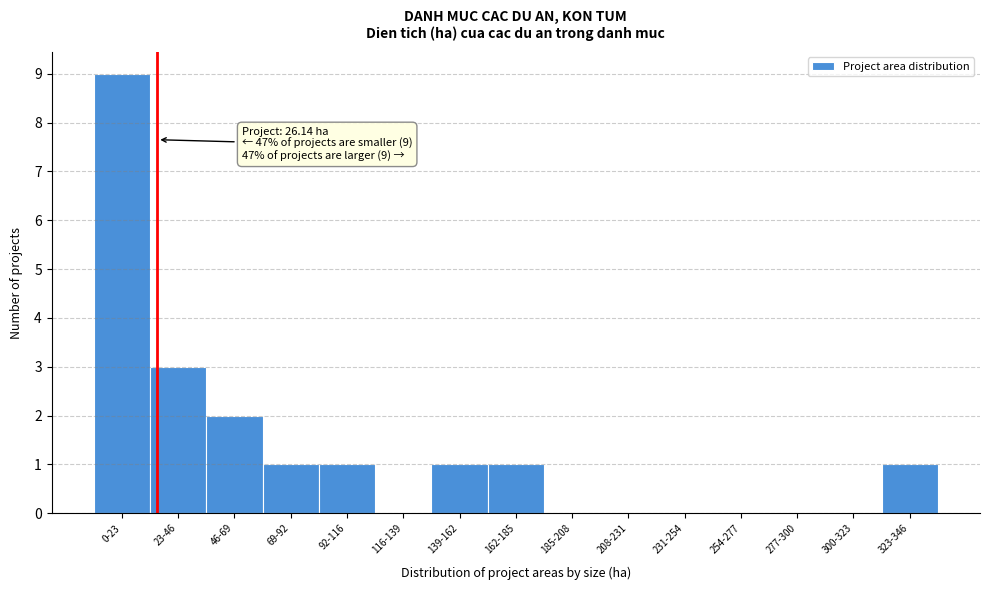

Reading left to right, list all the values displayed in this chart.

0-23=9	23-46=3	46-69=2	69-92=1	92-116=1	116-139=0	139-162=1	162-185=1	185-208=0	208-231=0	231-254=0	254-277=0	277-300=0	300-323=0	323-346=1